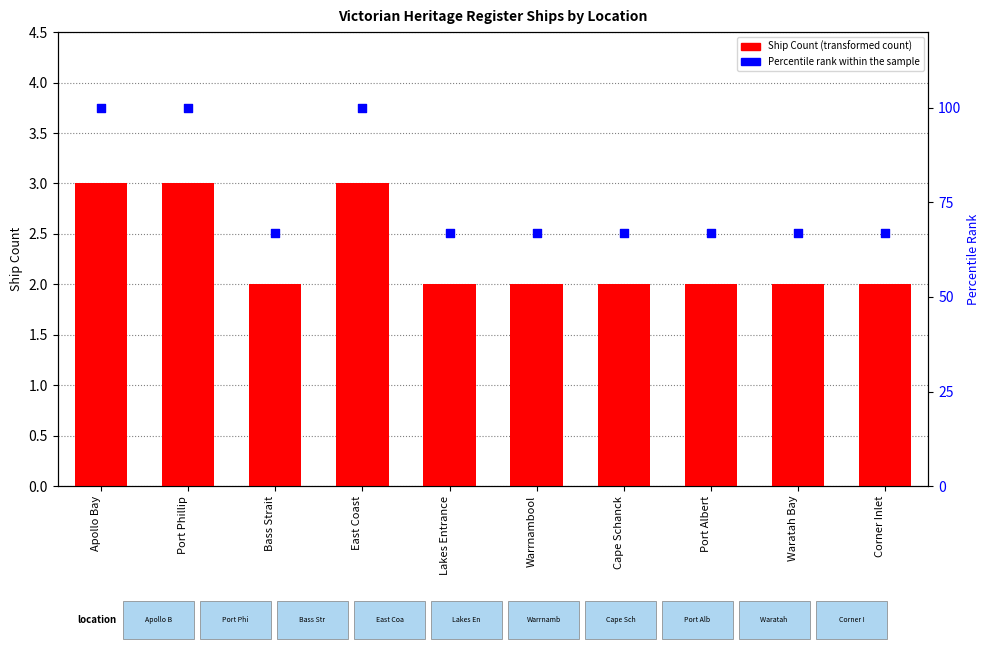

Which series has the largest Y range (max minus min)?

Percentile rank within the sample